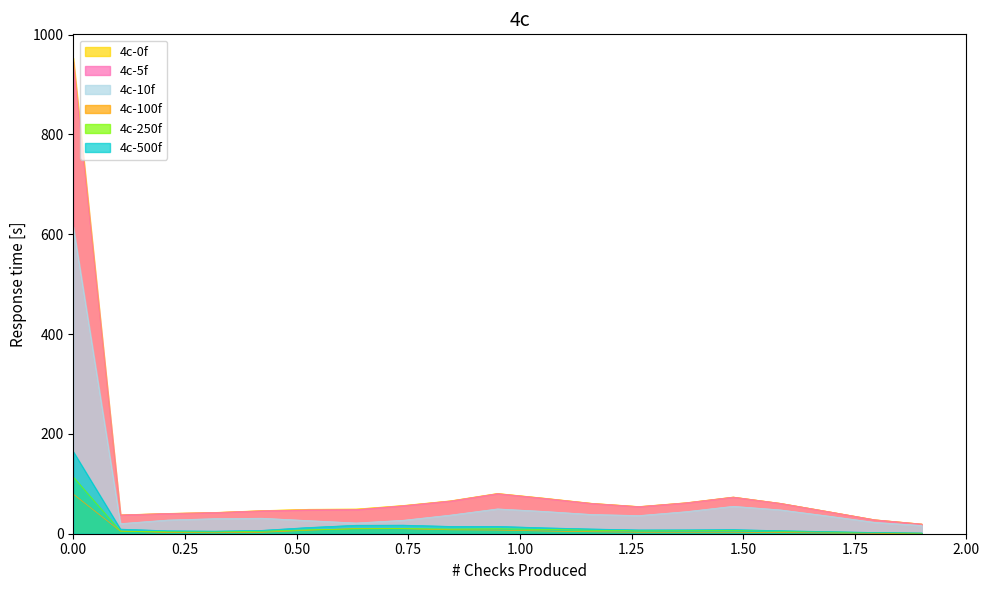

How many values in the 4c-250f series are below 6?

9